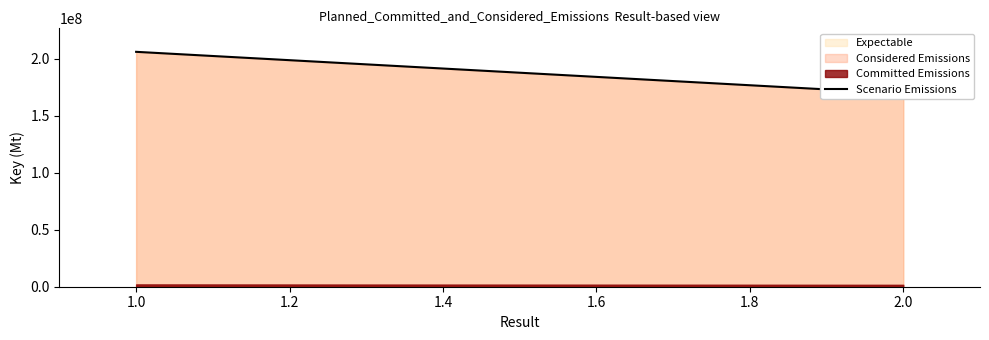

What is the minimum value shown in the chart?

169567554